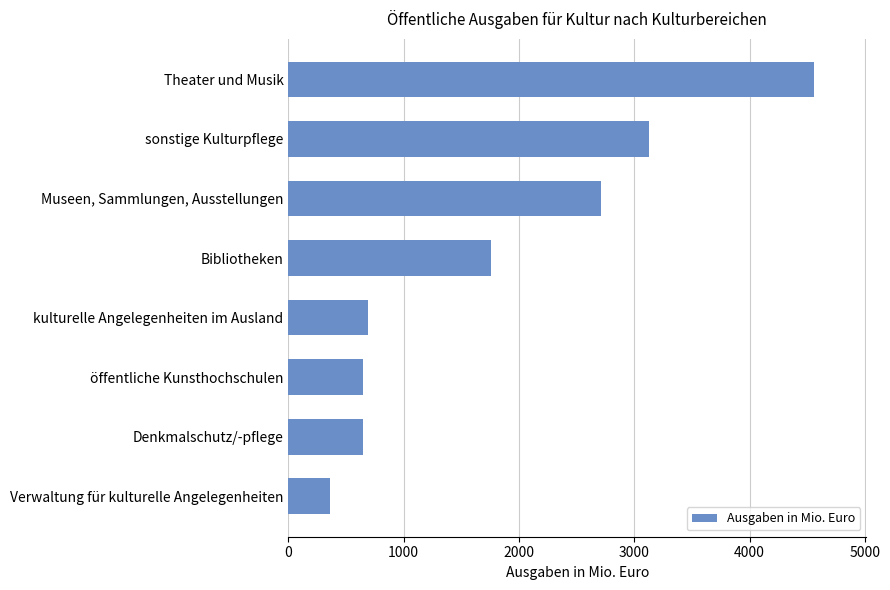

What is the value of the 5th bar from the top?

692.4